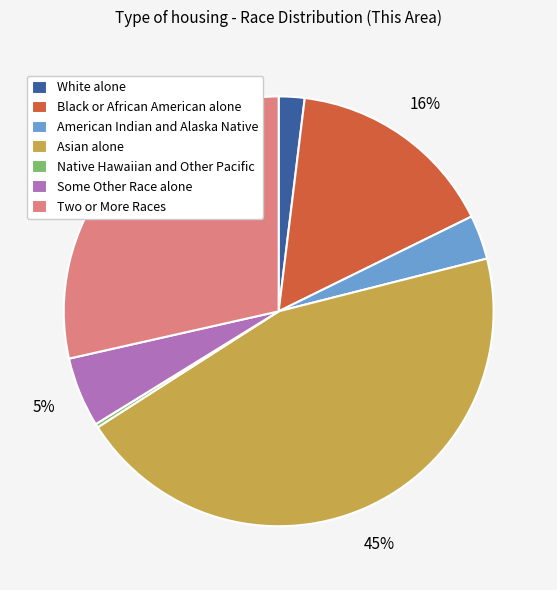

To the nearest percent, what is the difference between the largest and smallest slice percentages?

45%